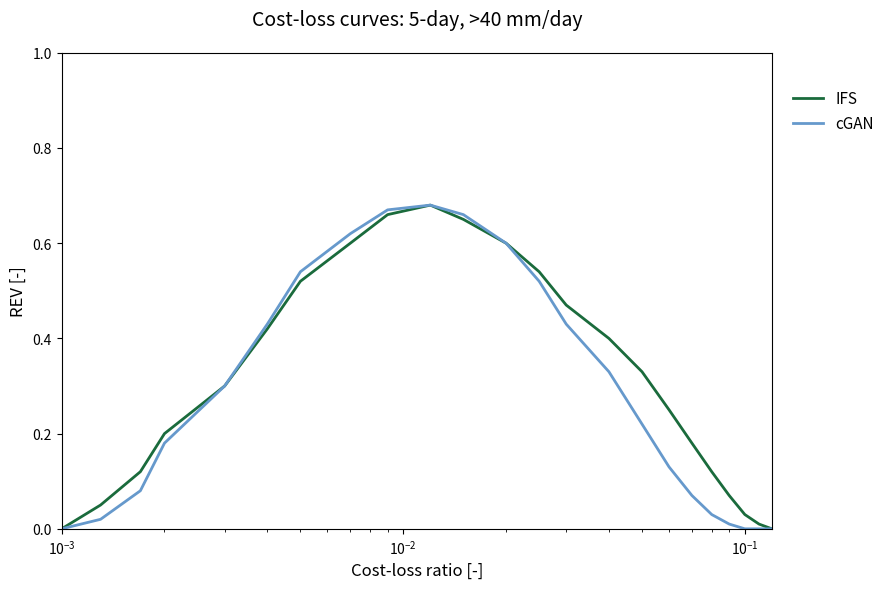

How many distinct data groups are displayed?

2